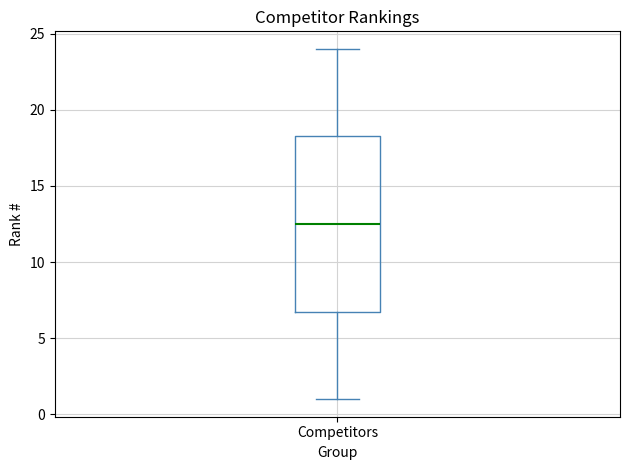

Where is the lower edge of the box for Competitors on the y-axis? The values are not printed on the chart, so give them approximately, as read against the axis.

7.0